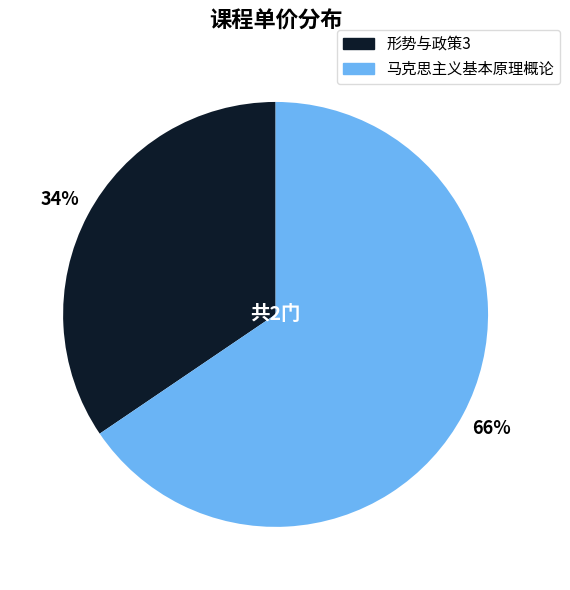

Is the sum of 马克思主义基本原理概论 and 形势与政策3 greater than half?

Yes